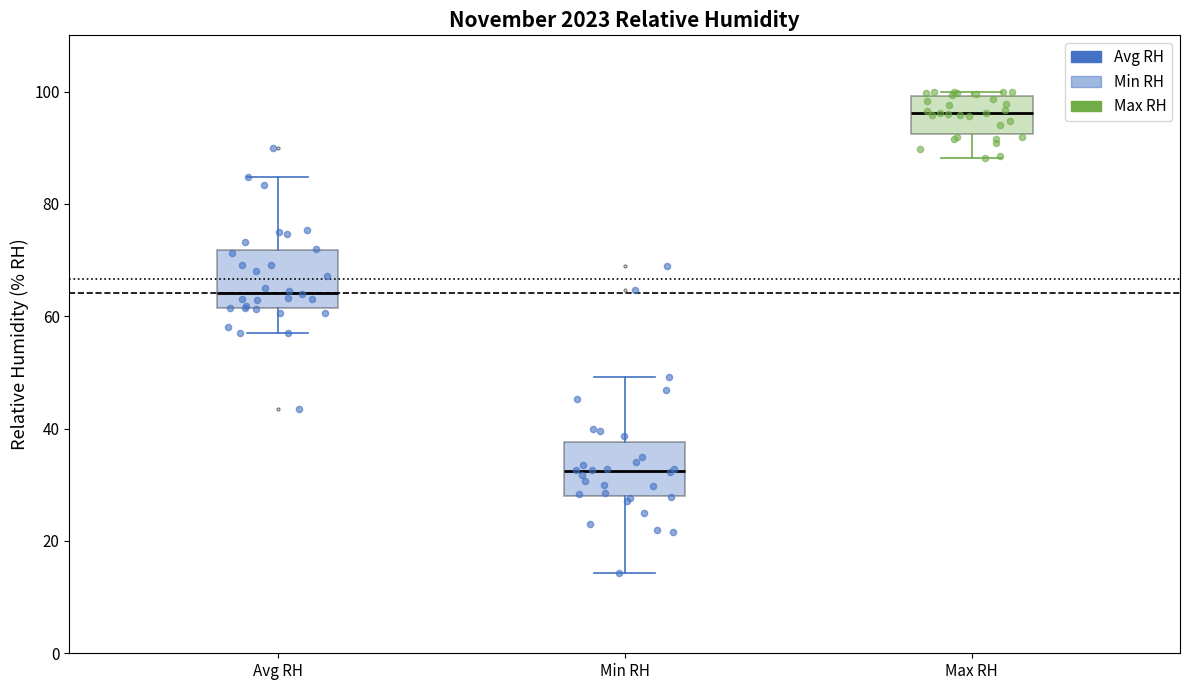

Which box has the lowest median line?

Min RH